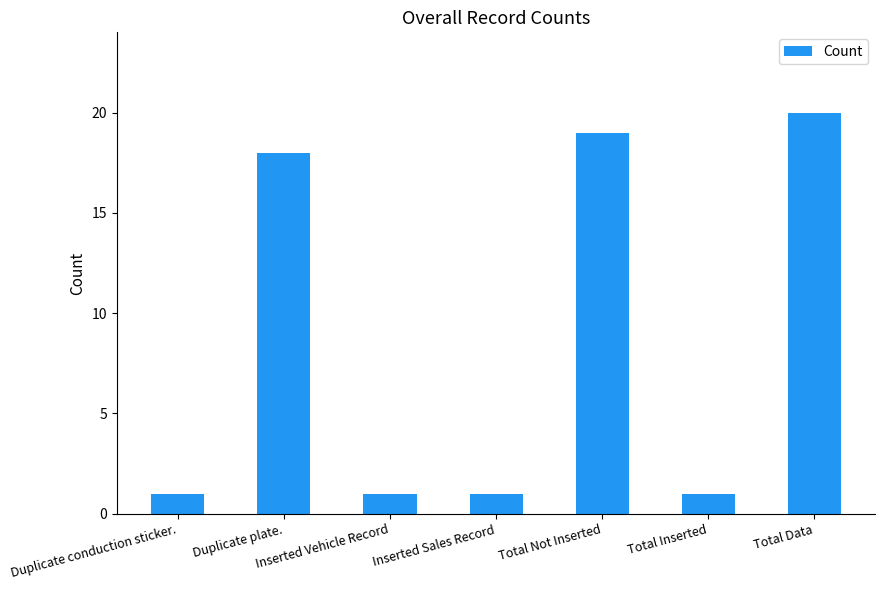

What is the minimum value shown in the chart?

1